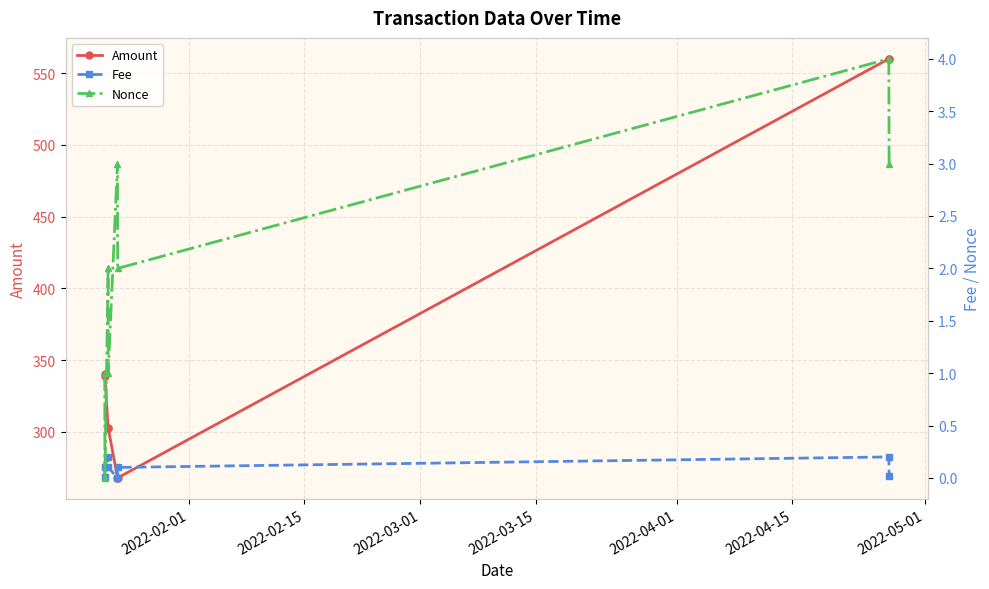

What is the minimum value for Amount?

267.9